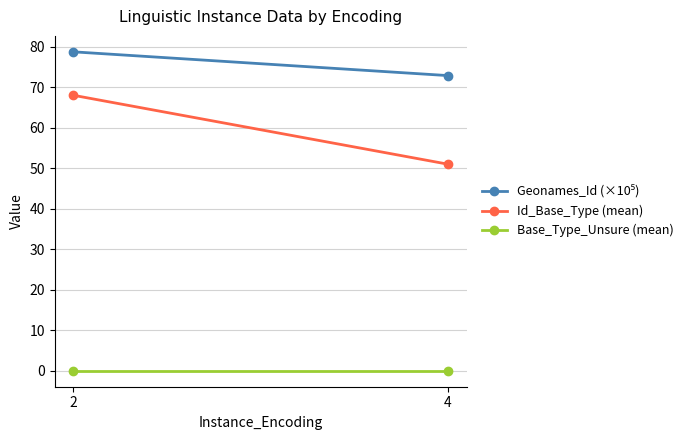

Reading left to right, list all the values displayed in this chart.

Geonames_Id (×10⁵): 2=78.7	4=72.9
Id_Base_Type (mean): 2=68.0	4=51.0
Base_Type_Unsure (mean): 2=0.0	4=0.0